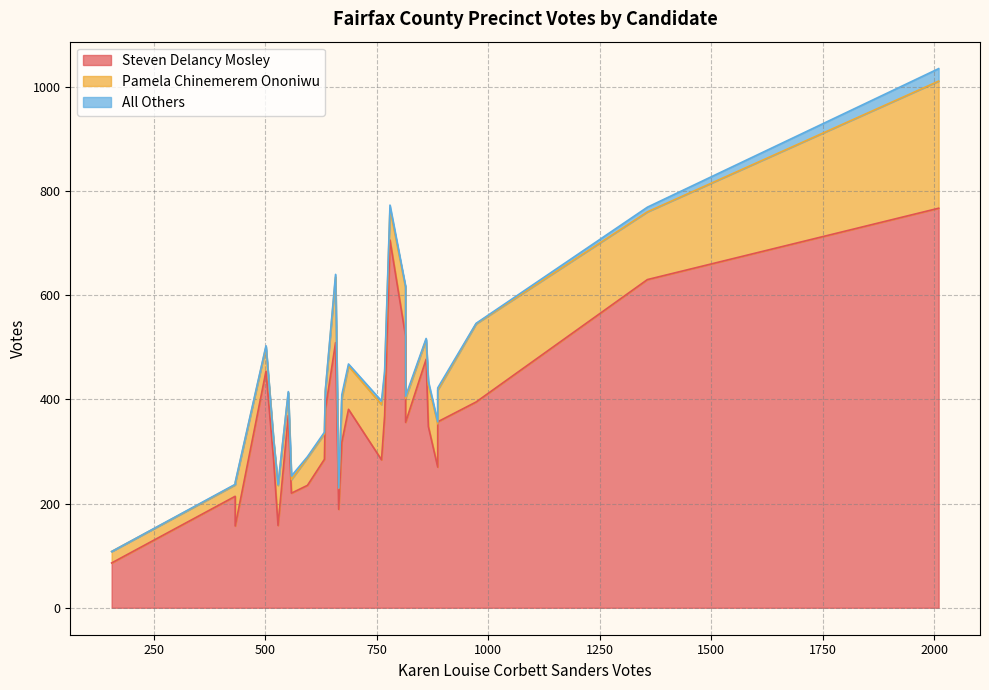

What is the label of the 22nd point from the right?

607